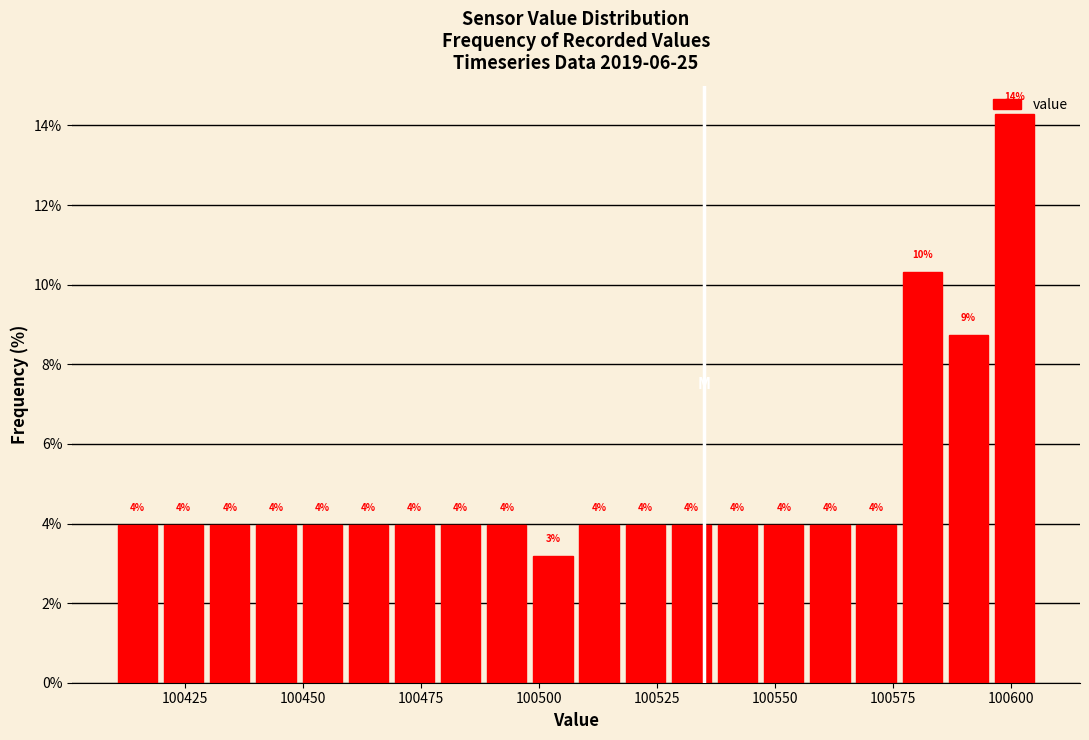

Around what value on the x-axis is the tallest bar? Give the approximate position of its centre, as read against the axis.

100600